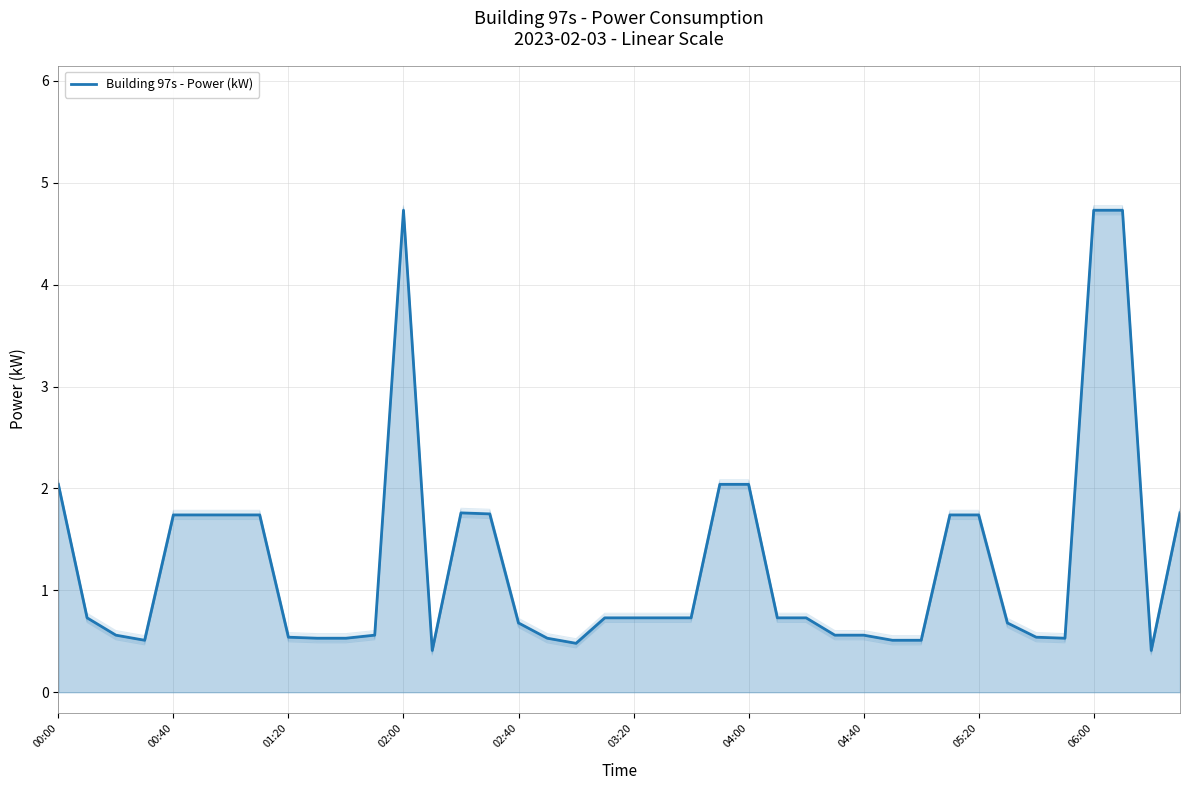

Reading right to left, extract all data points from this chart.

1.8	0.4	4.7	4.7	0.5	0.5	0.7	1.7	1.7	0.5	0.5	0.6	0.6	0.7	0.7	2.0	2.0	0.7	0.7	0.7	0.7	0.5	0.5	0.7	1.8	1.8	0.4	4.7	0.6	0.5	0.5	0.5	1.7	1.7	1.7	1.7	0.5	0.6	0.7	2.0